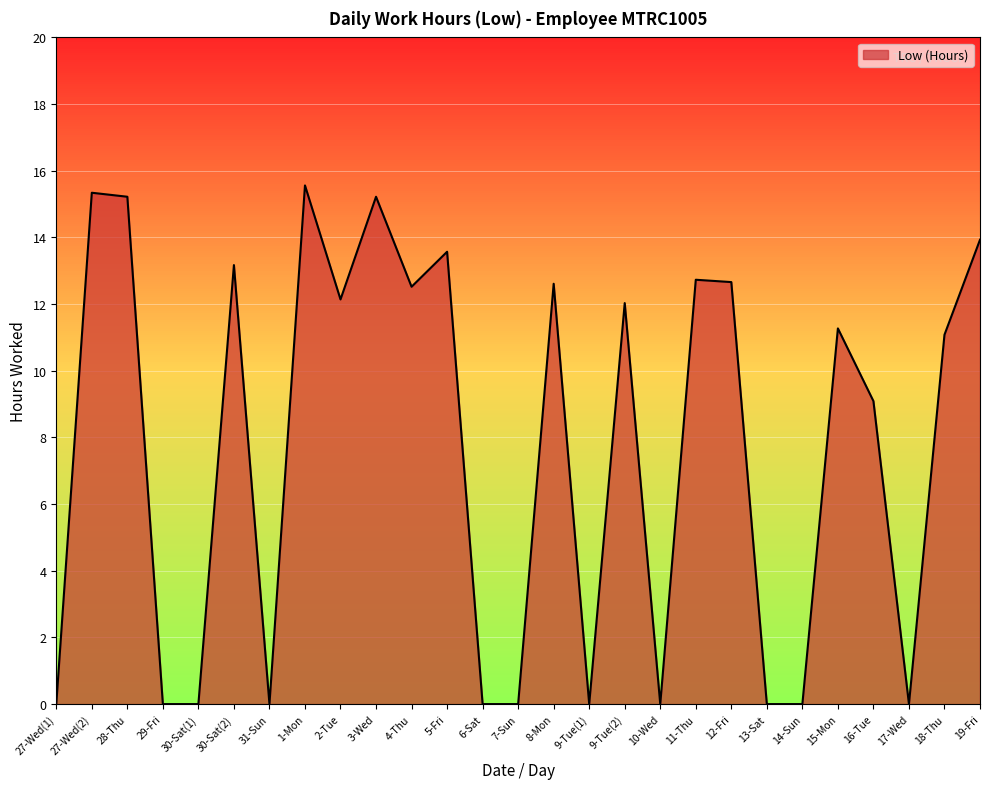

What is the approximate value at 30-Sat(2)?

13.2